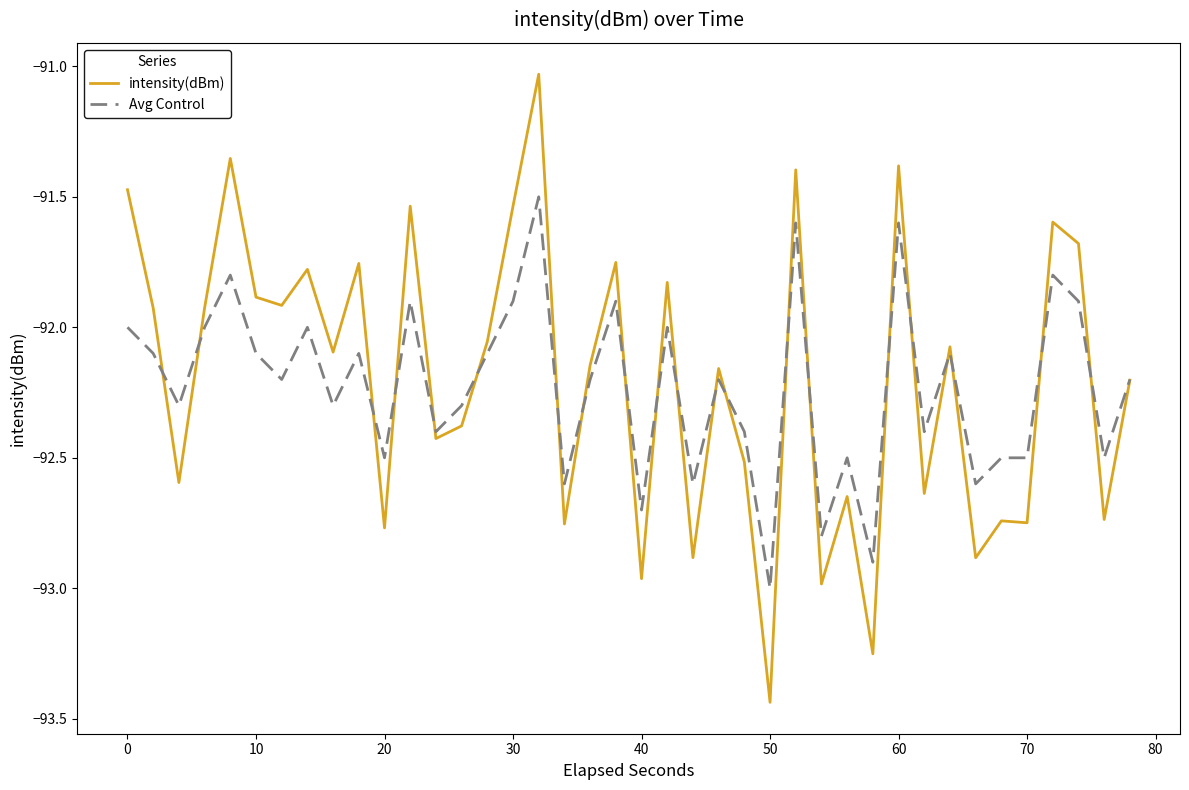

Which series has the largest range (max minus min)?

intensity(dBm)